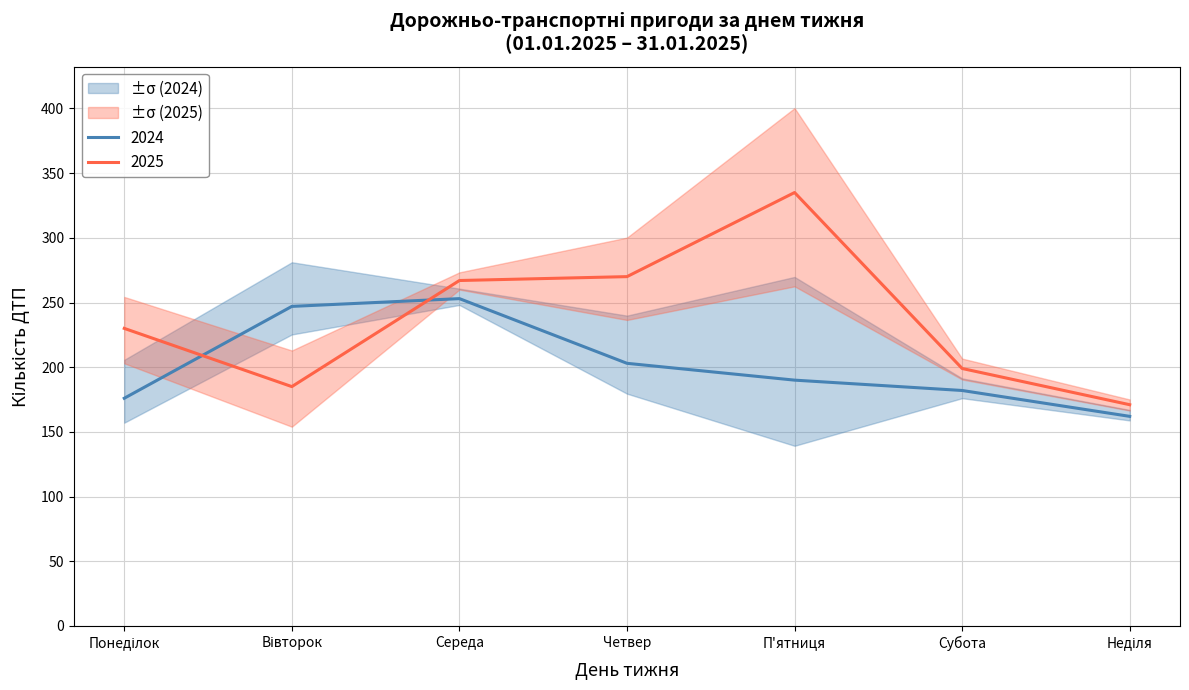

What is the sum of all 2024 values?

1413